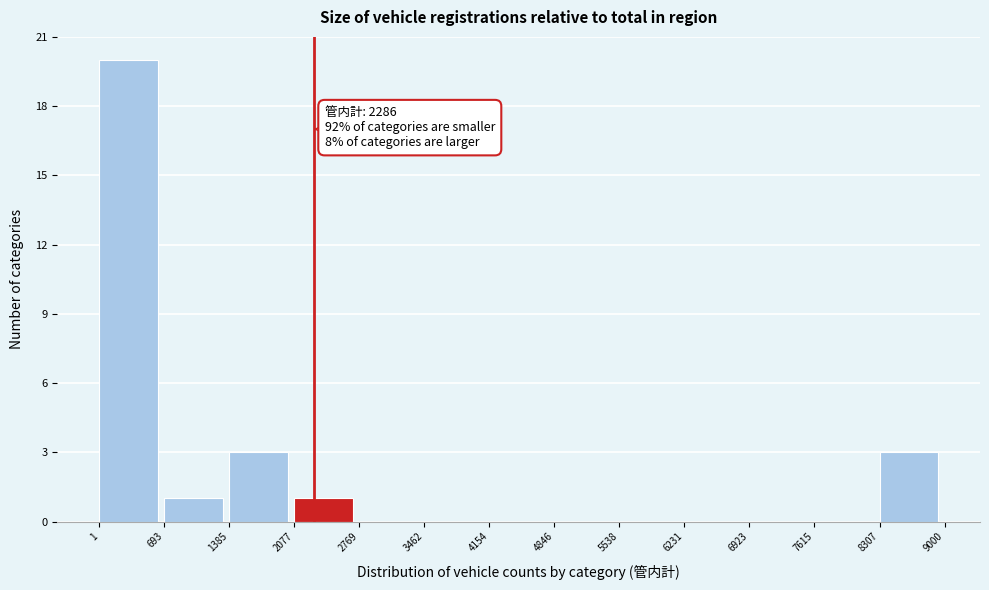

Which range on the x-axis has the tallest bar?

1 to 693